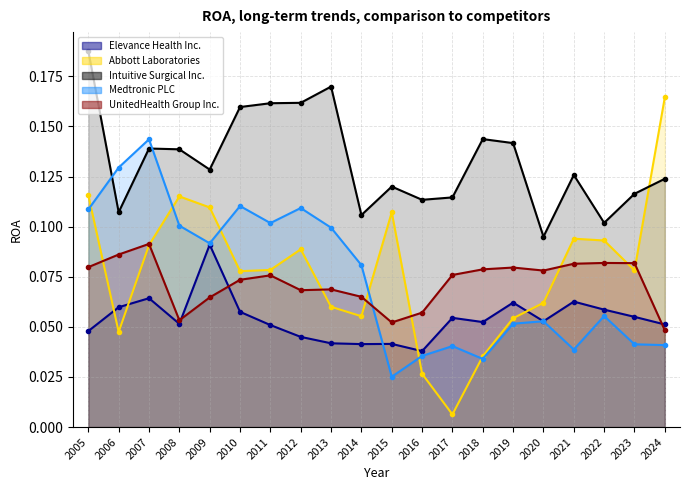

What are all the series names shown in the legend?

Elevance Health Inc., Abbott Laboratories, Intuitive Surgical Inc., Medtronic PLC, UnitedHealth Group Inc.